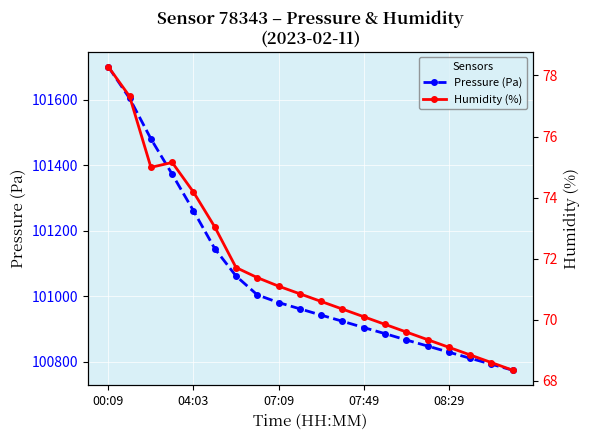

What position from the left is 18?

19